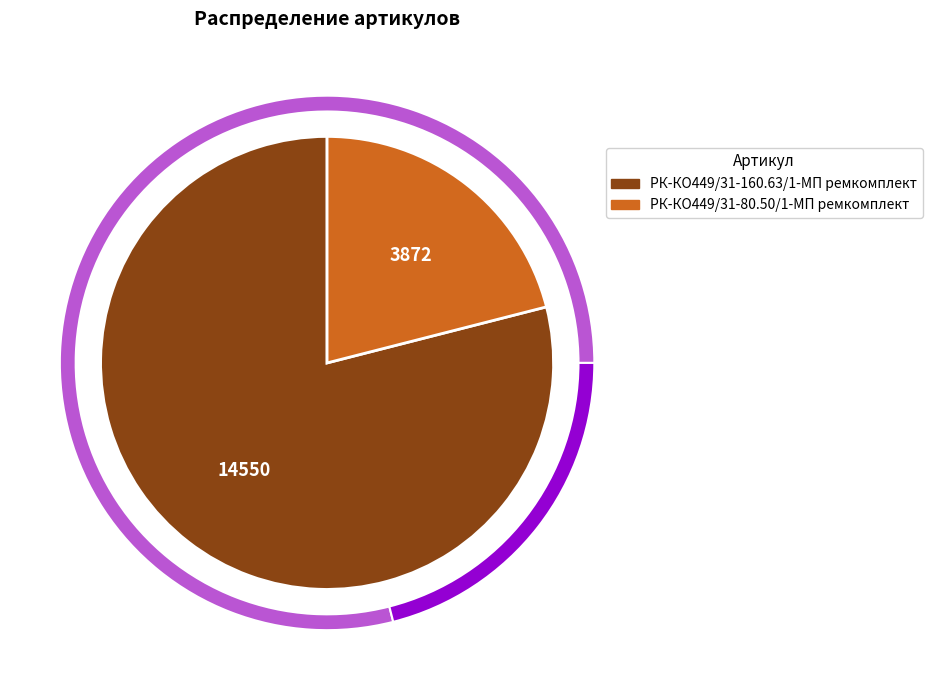

To the nearest percent, what is the average slice percentage?

50%